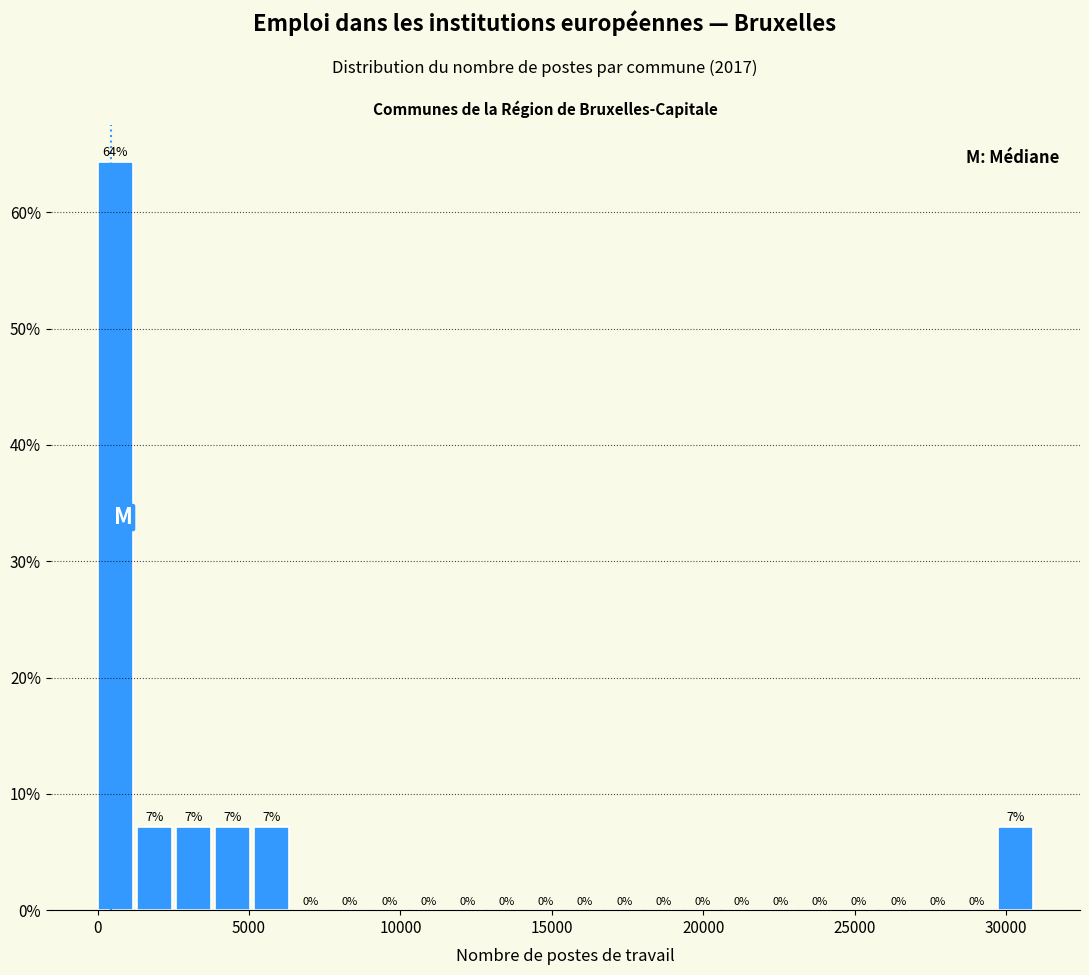

Around what value on the x-axis is the tallest bar? Give the approximate position of its centre, as read against the axis.

500